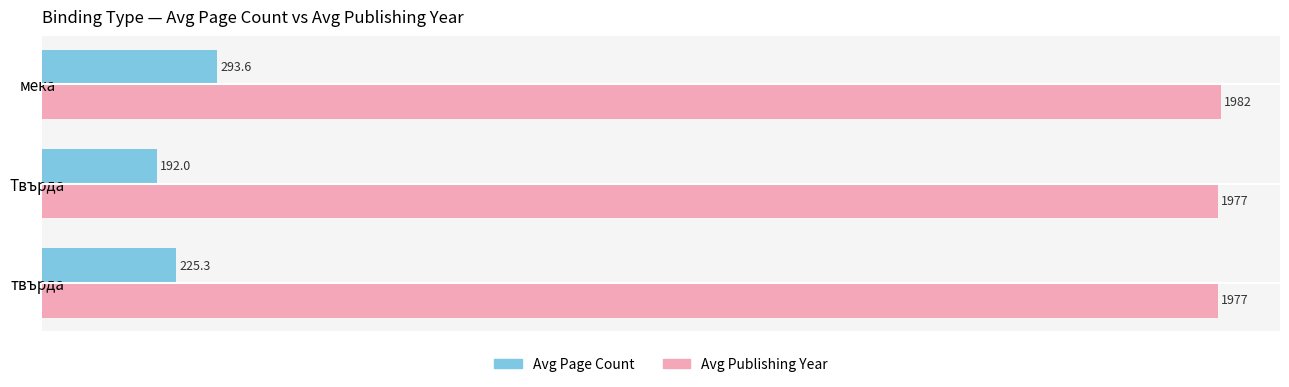

Rank the series by their maximum value, from highest to lowest.

Avg Publishing Year, Avg Page Count